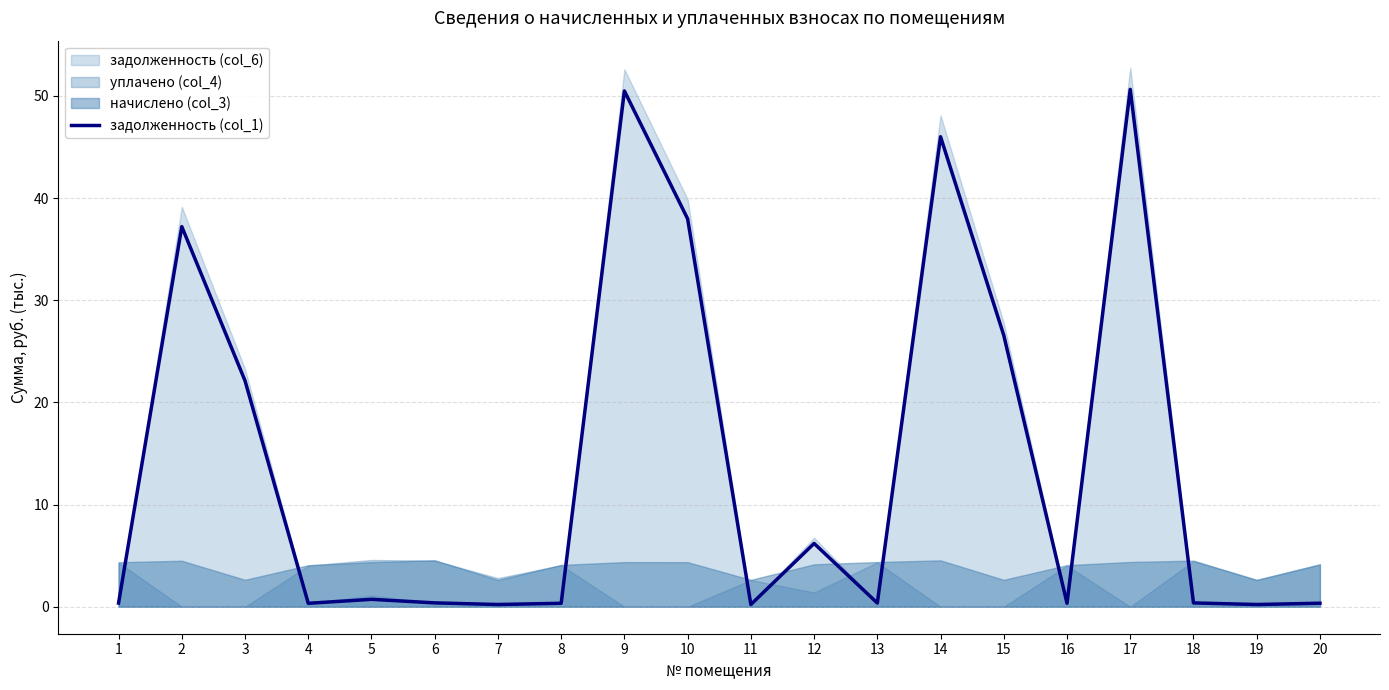

What is the sum of all values?

281.4